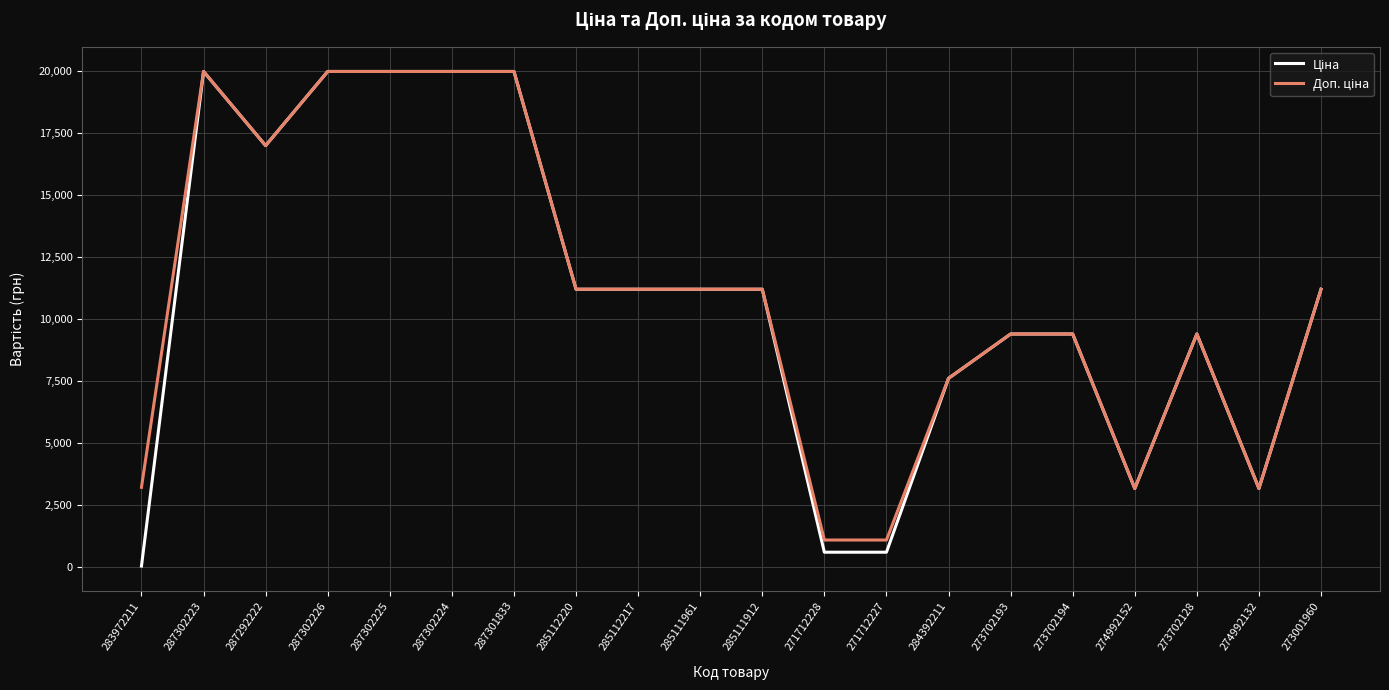

At which category does the chart reach its minimum across all series?

283972211